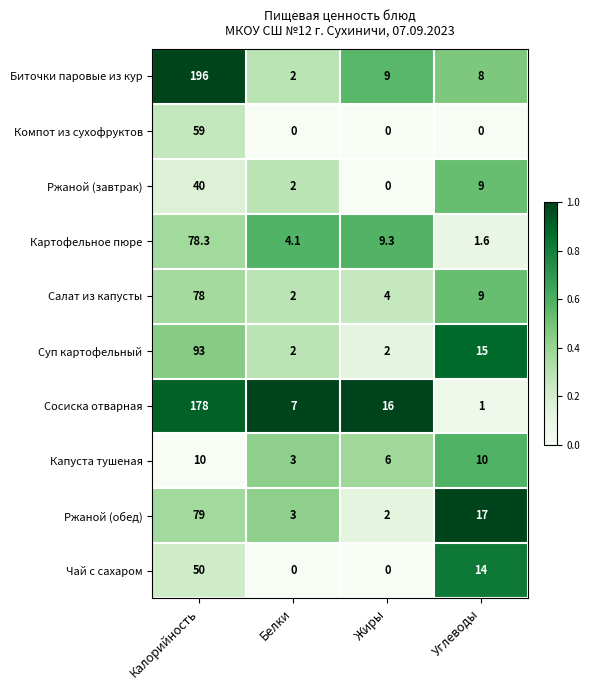

How many distinct data groups are displayed?

10